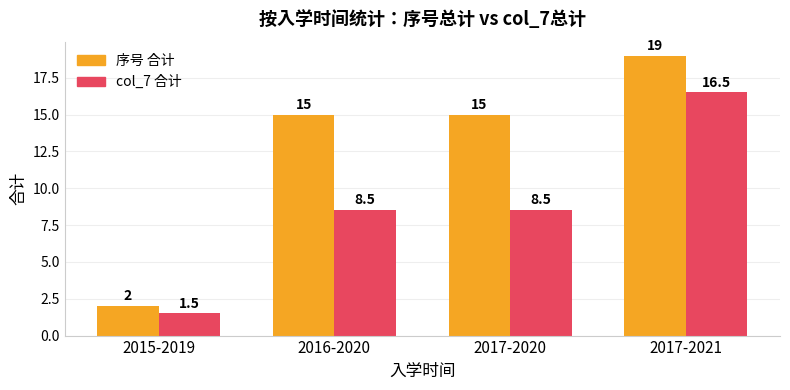

How many bars are there in each group?

2